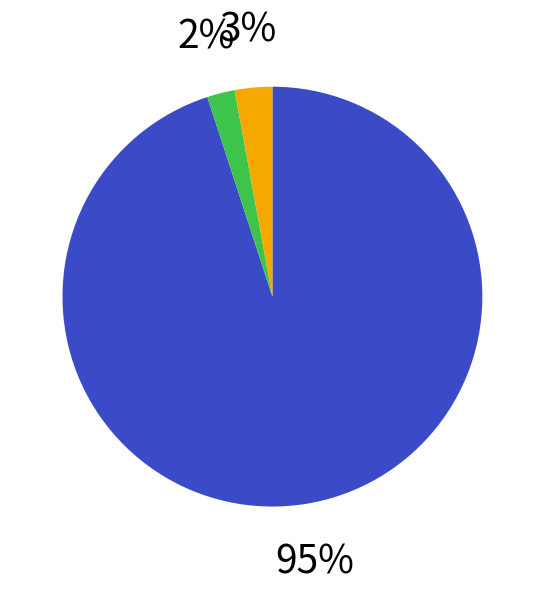

Does any single category account for the majority?

Yes